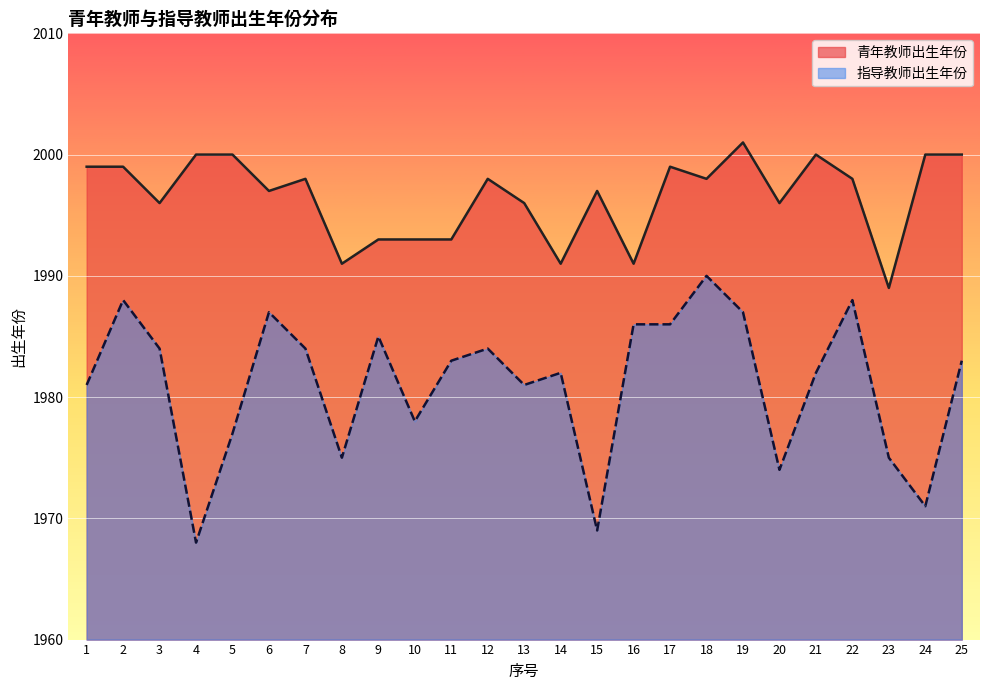

What is the difference between the highest and lowest values at 15?

28